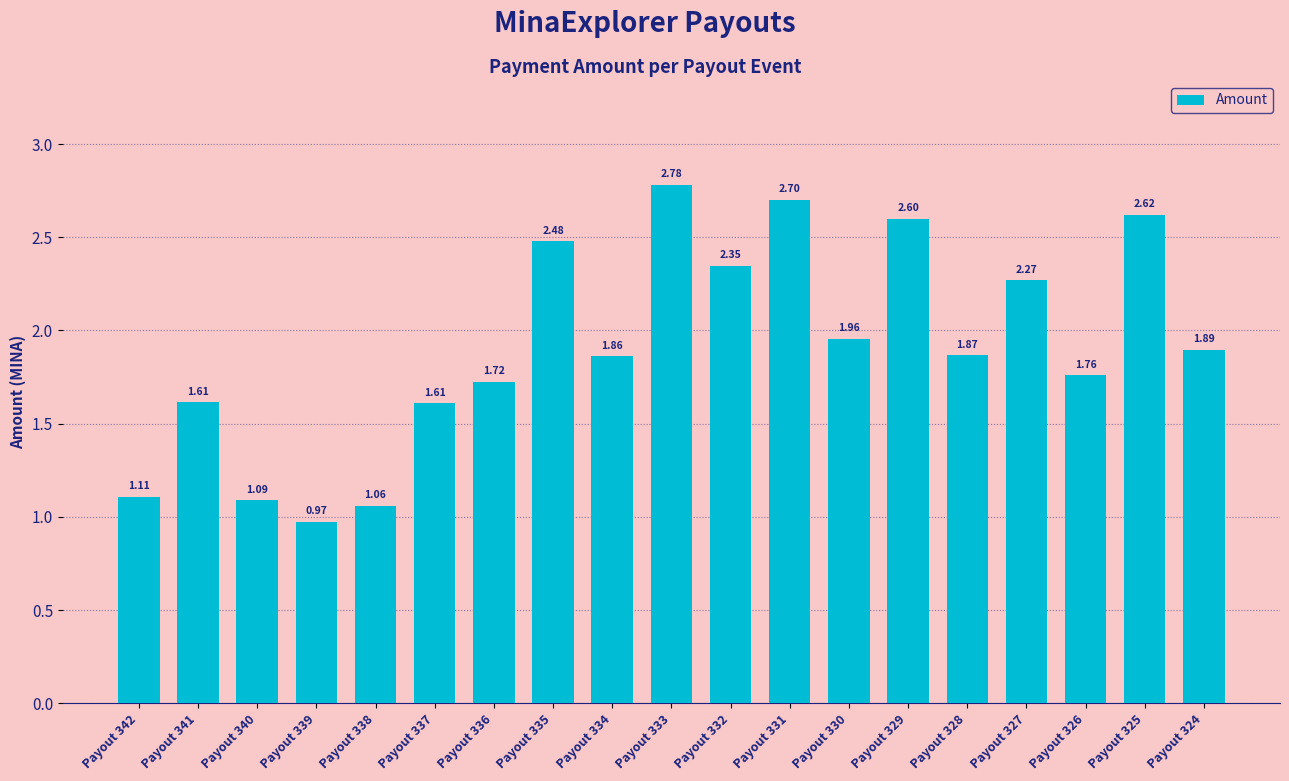

What is the change in value from Payout 339 to Payout 327?

+1.3